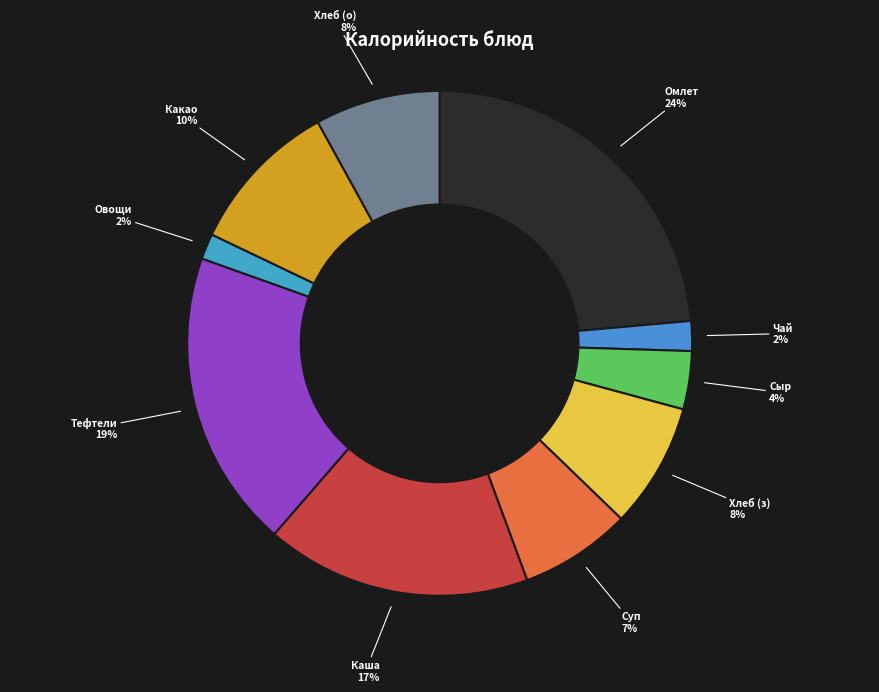

To the nearest percent, what is the average slice percentage?

10%